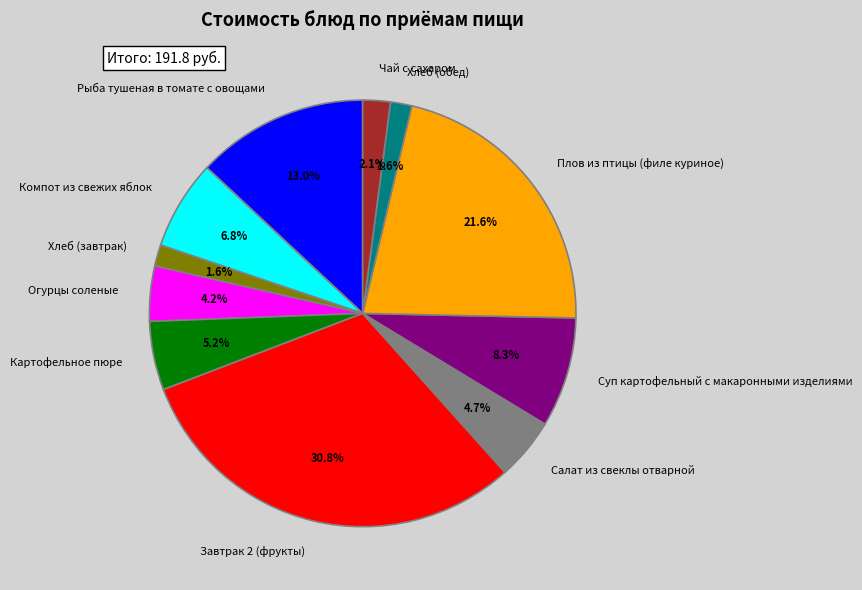

Is it true that Компот из свежих яблок is 7% of the pie?

True